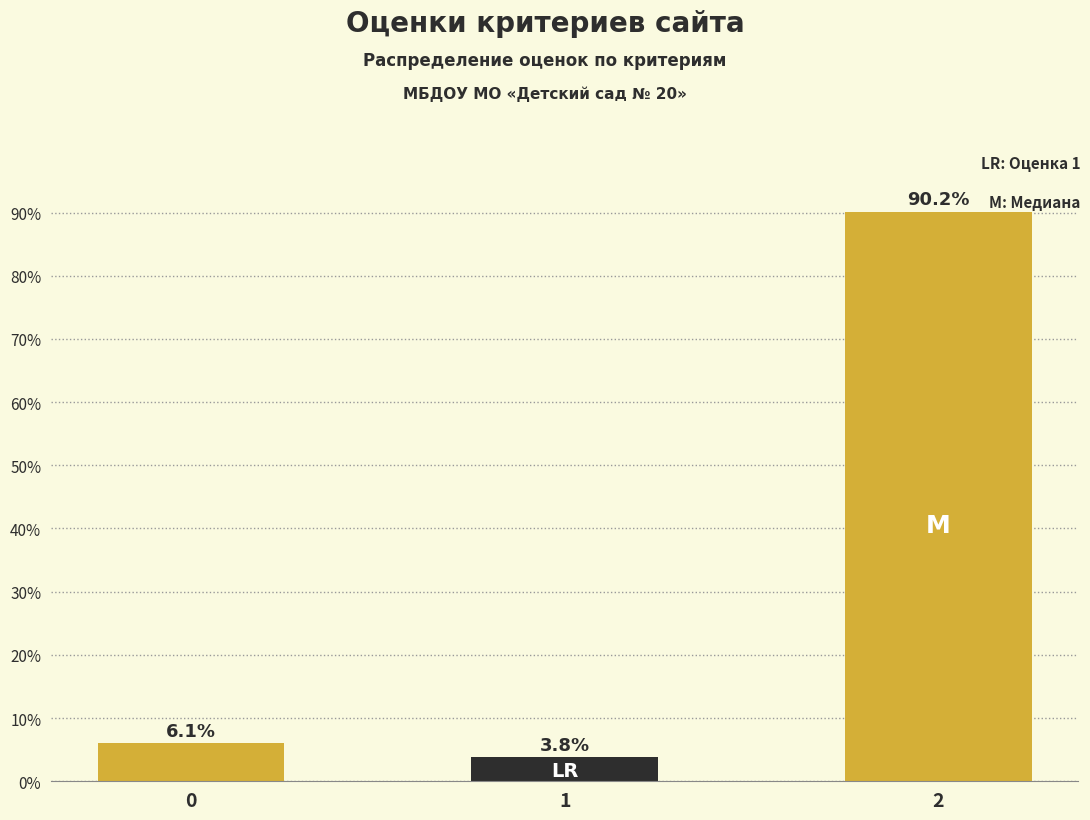

Reading left to right, extract all data points from this chart.

0=6.1	1=3.8	2=90.2